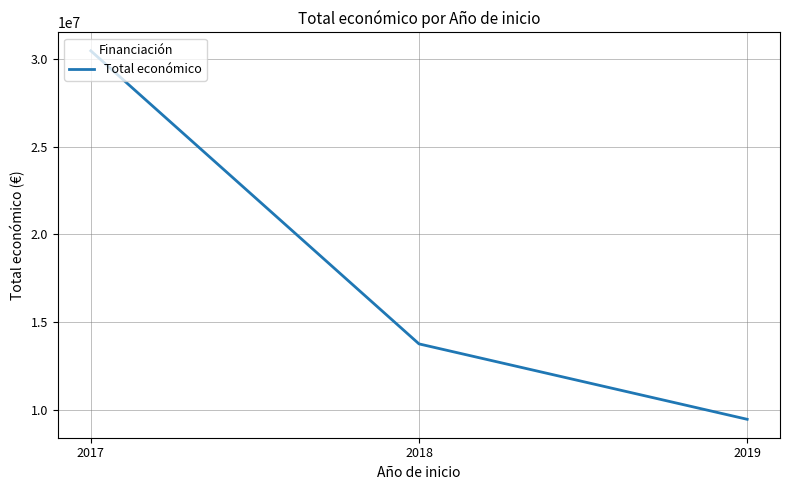

How many values are below 13761085?

1